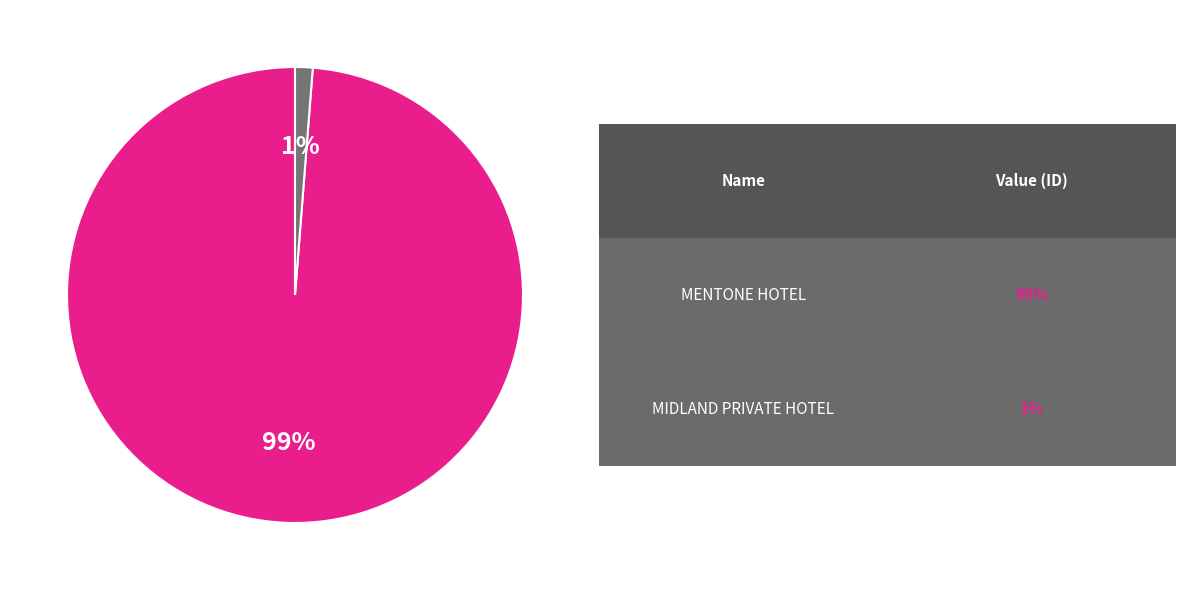

Does any single category account for the majority?

Yes